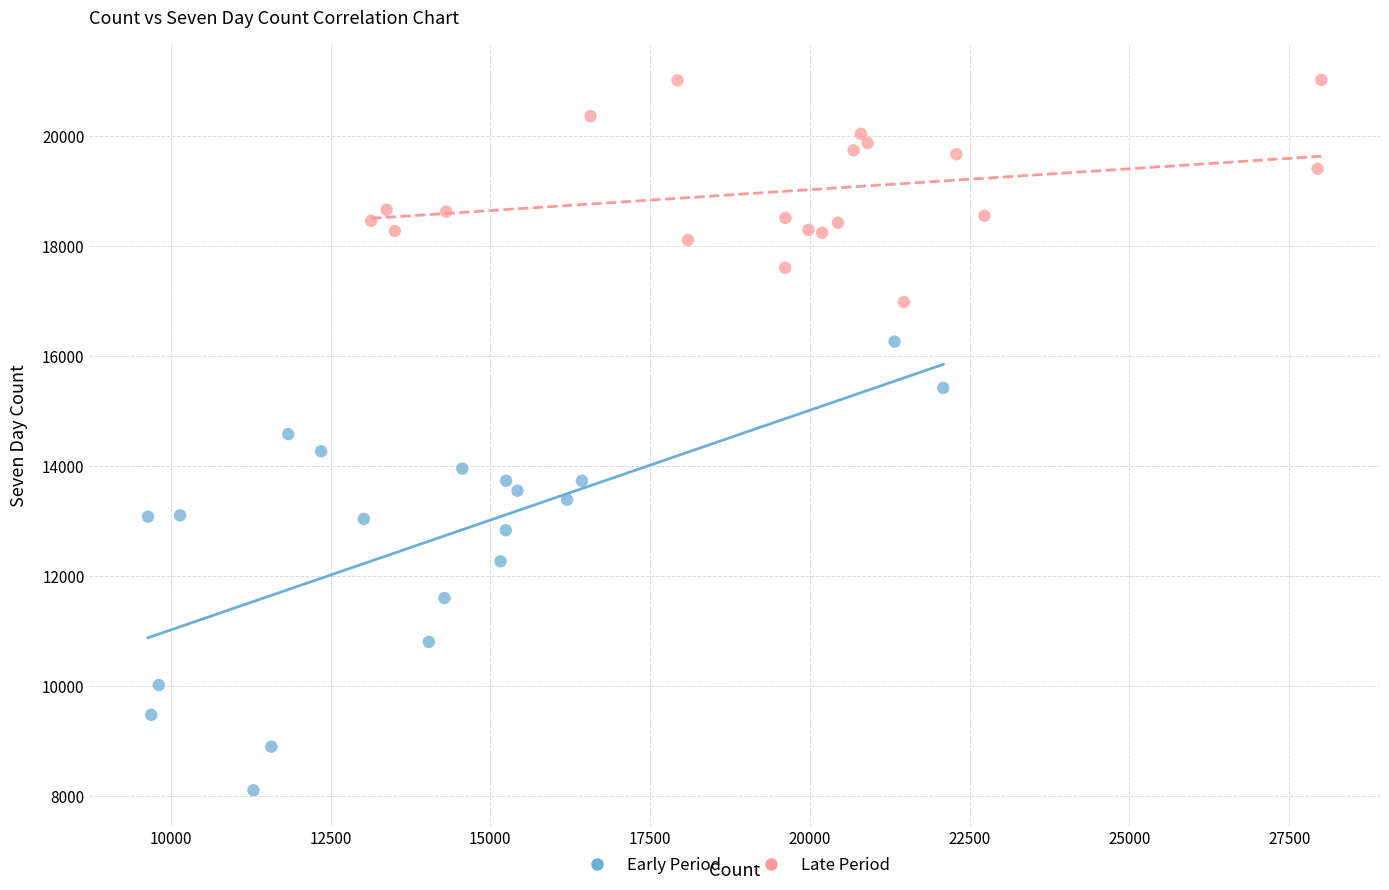

Which series has the largest Y range (max minus min)?

Early Period